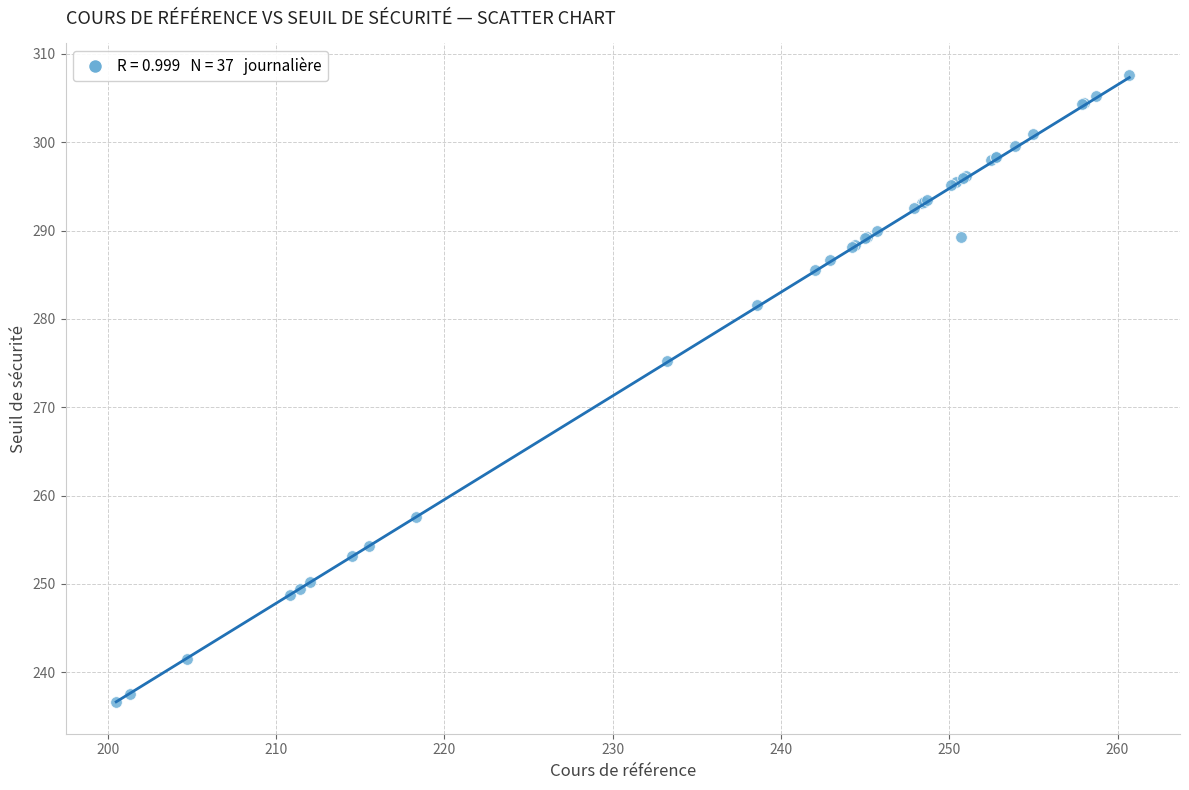

What Y value in the scatter plot is closest to 272?

275.2